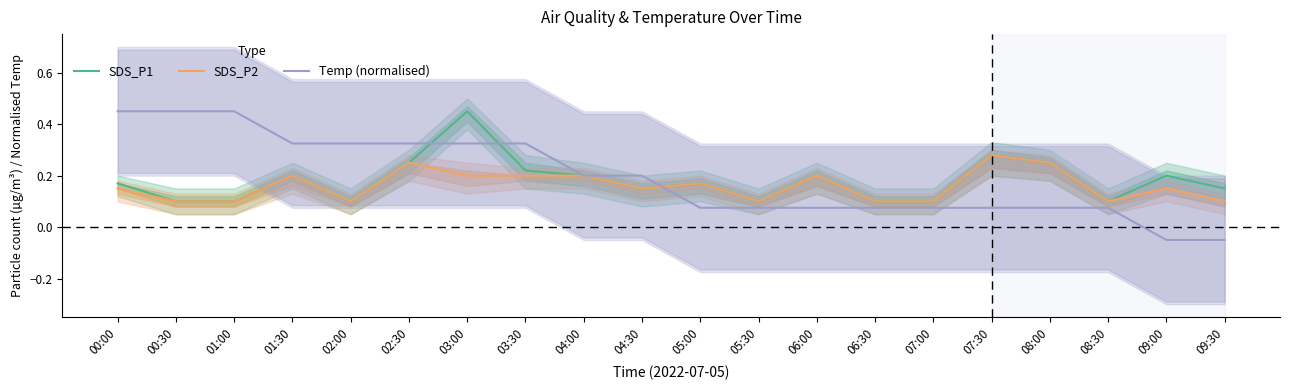

What is the label of the 2nd point from the right?

09:00